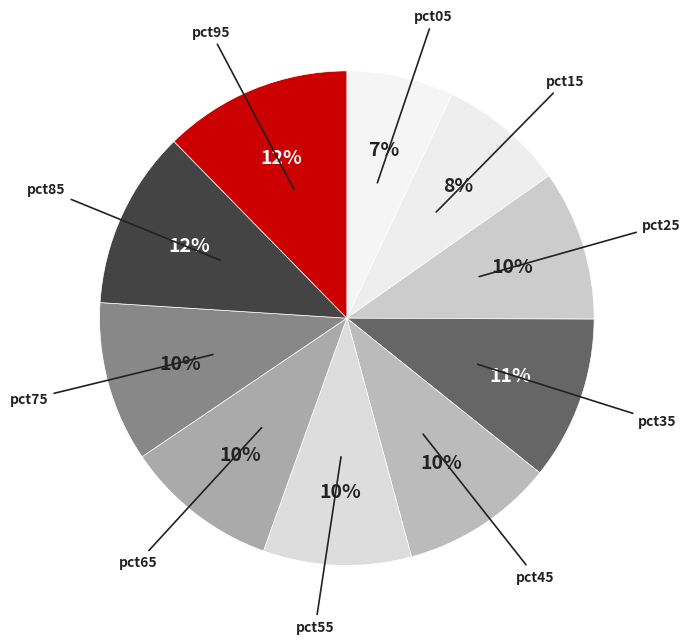

To the nearest percent, what is the difference between the largest and smallest slice percentages?

5%